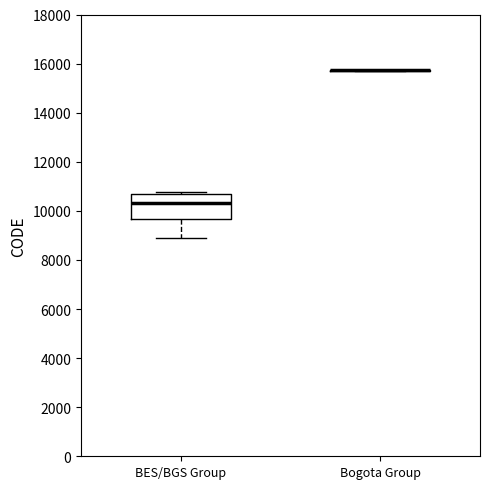

Reading left to right, read every box against the y-axis: the position of its median line, the range the box covers, and the ends of its whiskers. The values are not printed on the chart, so give them approximately, as read against the axis.

BES/BGS Group: median 10400, box 9600 to 10600, whiskers 8800 to 10800
Bogota Group: box collapsed to a line at 15800, whiskers 15800 to 15800